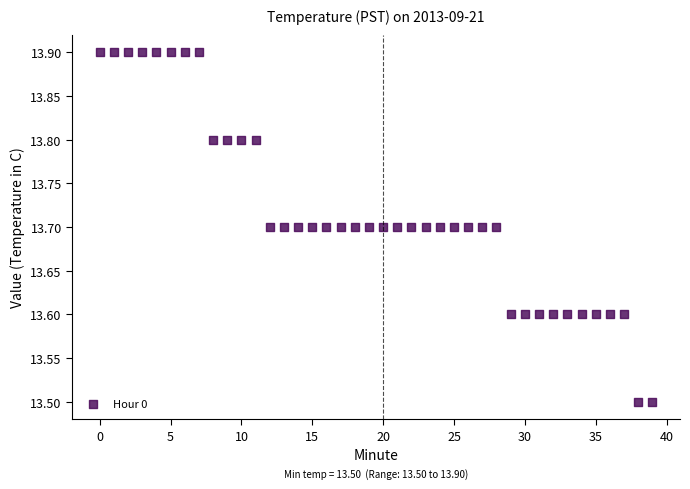

What is the range of Y values (max minus min)?

0.4